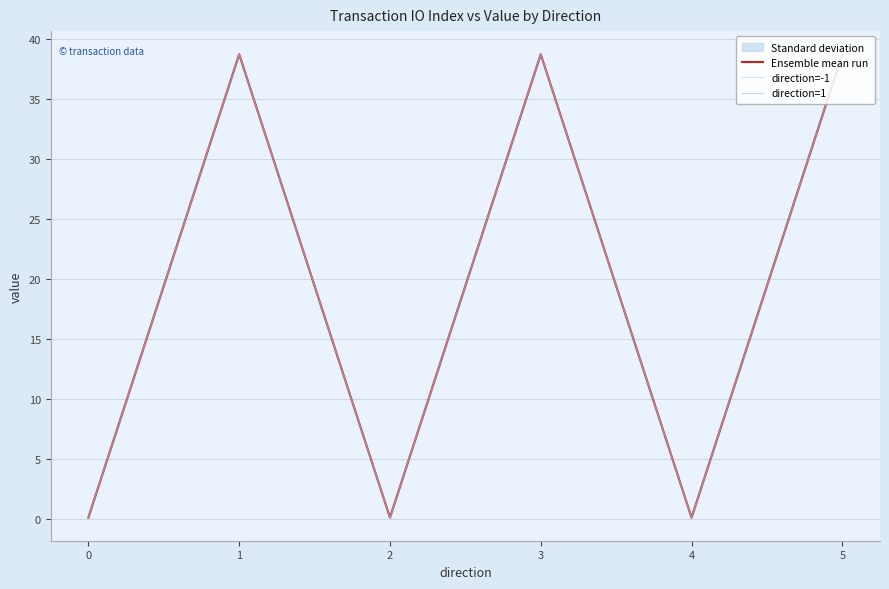

At which label does direction=-1 first exceed 38?

1